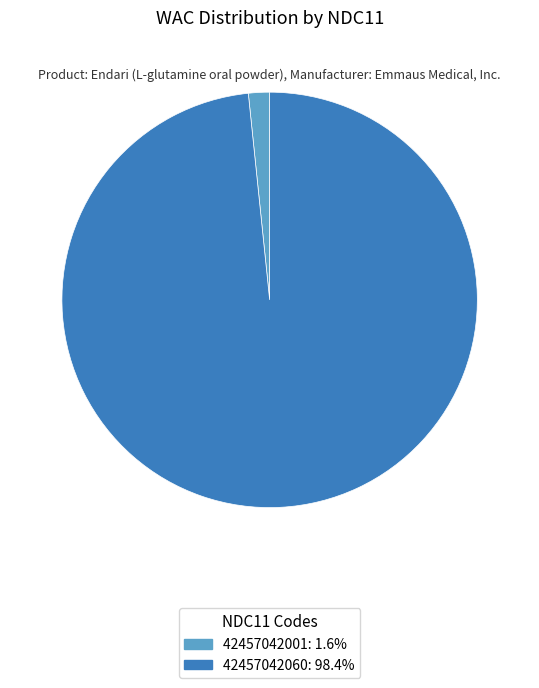

Is there any slice that represents more than half of the pie?

Yes